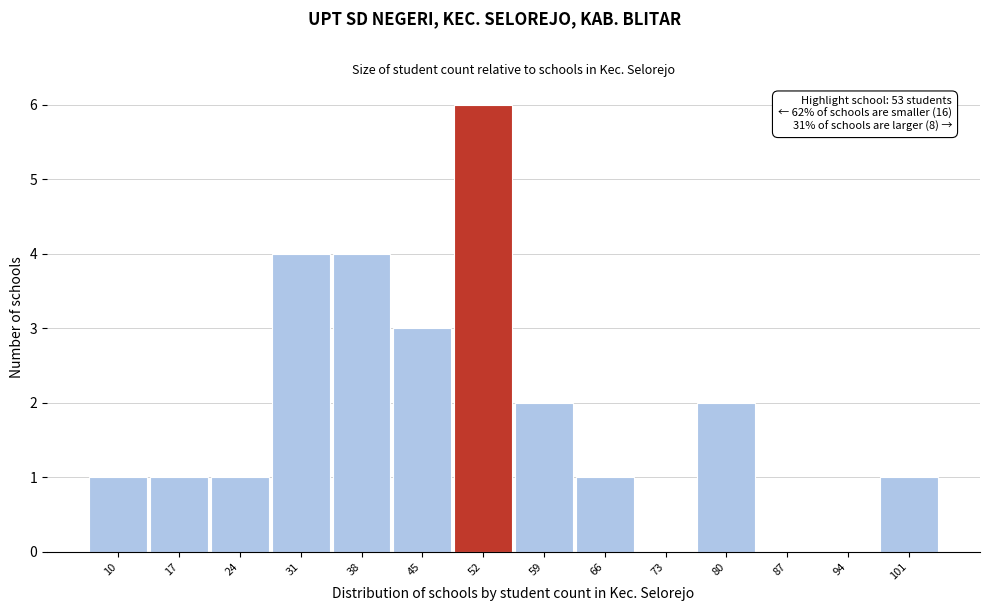

Reading left to right, extract all data points from this chart.

10=1	17=1	24=1	31=4	38=4	45=3	52=6	59=2	66=1	73=0	80=2	87=0	94=0	101=1